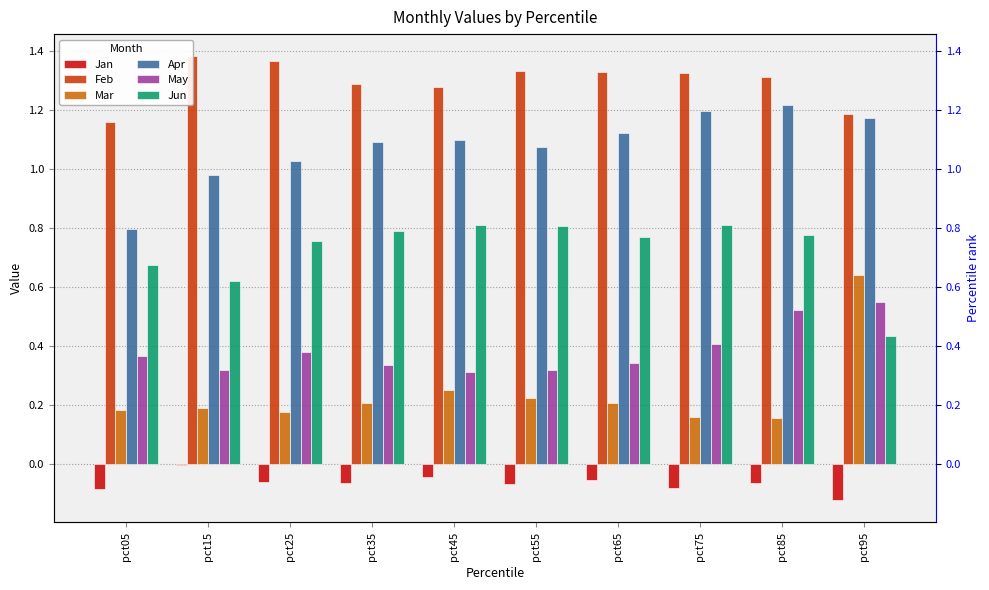

What value does the Jun series have at pct95?

0.4